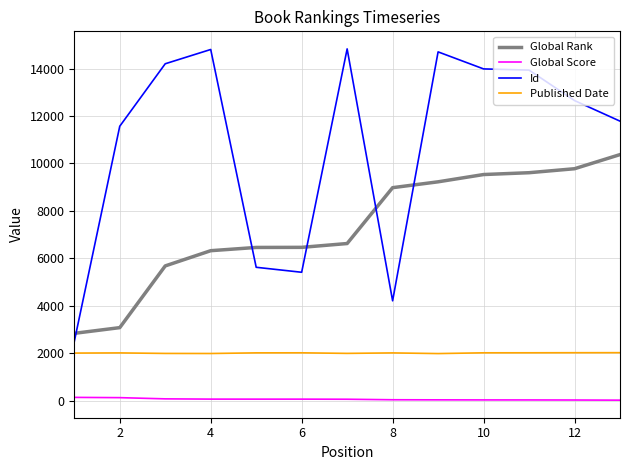

What is the lowest value of the Id series?

2488